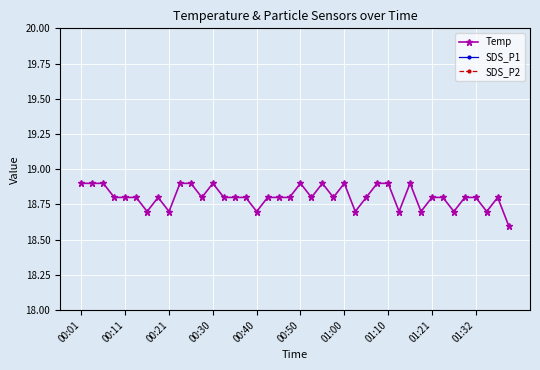

What is the highest value of the Temp series?

18.9